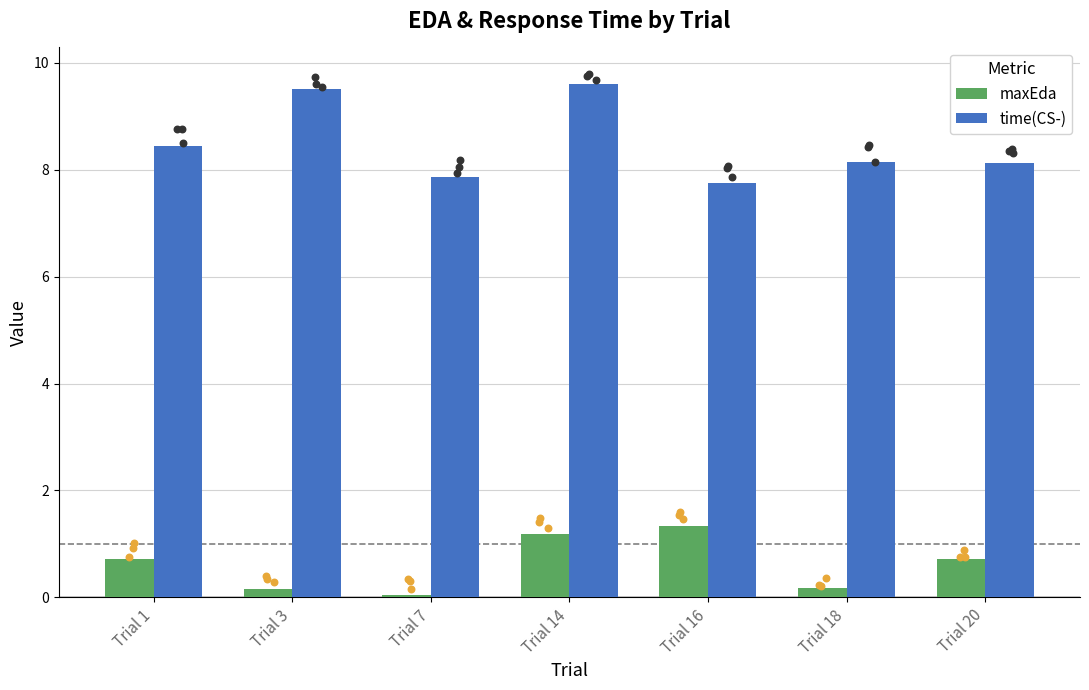

Which series has the largest total across all categories?

time(CS-)